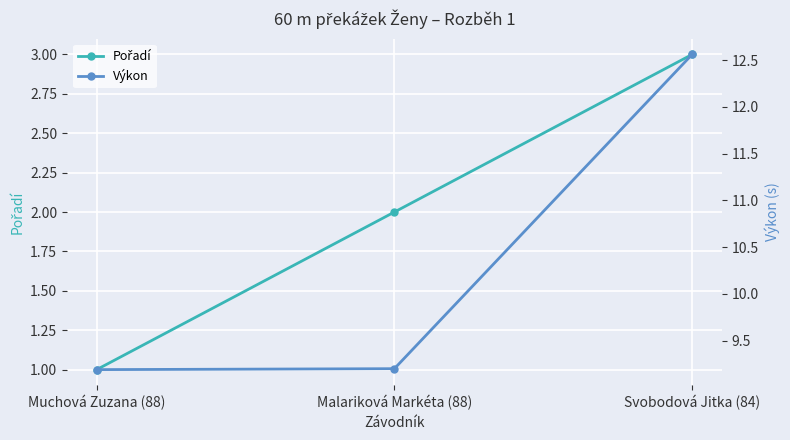

Which series has the largest total across all categories?

Výkon